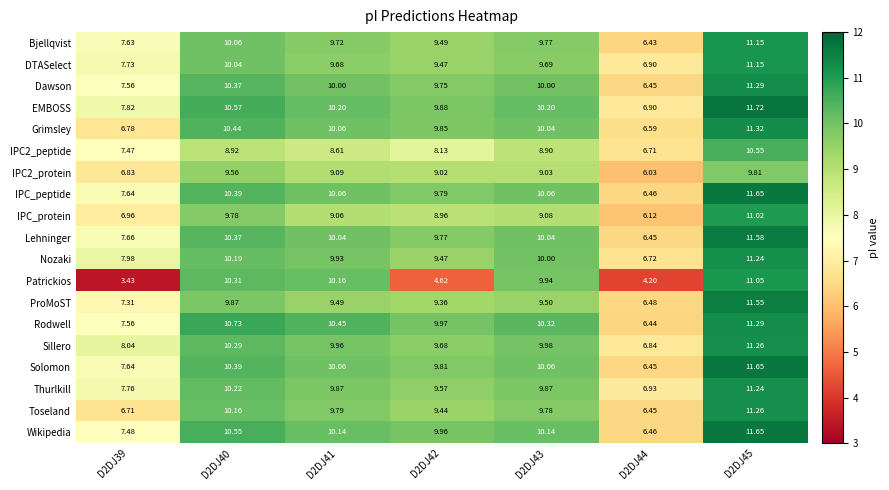

Which series has the largest range (max minus min)?

Patrickios